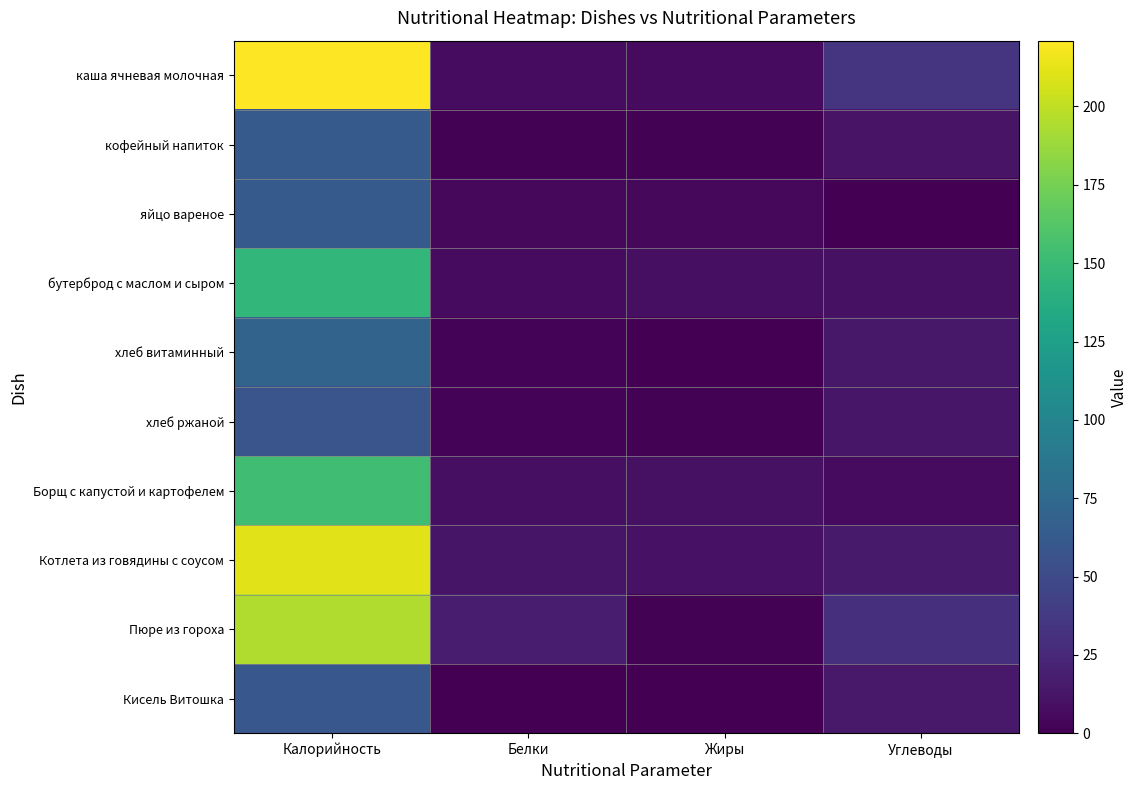

Reading left to right, transcribe all the data shown in this chart.

каша ячневая молочная: Калорийность=221.0	Белки=7.2	Жиры=6.6	Углеводы=33.1
кофейный напиток: Калорийность=63.0	Белки=1.4	Жиры=1.2	Углеводы=11.4
яйцо вареное: Калорийность=63.0	Белки=5.1	Жиры=4.6	Углеводы=0.3
бутерброд с маслом и сыром: Калорийность=146.0	Белки=6.9	Жиры=9.1	Углеводы=9.9
хлеб витаминный: Калорийность=70.0	Белки=2.3	Жиры=0.3	Углеводы=14.5
хлеб ржаной: Калорийность=58.5	Белки=2.1	Жиры=1.0	Углеводы=13.5
Борщ с капустой и картофелем: Калорийность=153.0	Белки=8.8	Жиры=10.3	Углеводы=6.1
Котлета из говядины с соусом: Калорийность=211.0	Белки=12.3	Жиры=10.9	Углеводы=15.9
Пюре из гороха: Калорийность=195.0	Белки=16.5	Жиры=1.2	Углеводы=29.7
Кисель Витошка: Калорийность=60.0	Белки=0.0	Жиры=0.0	Углеводы=15.0